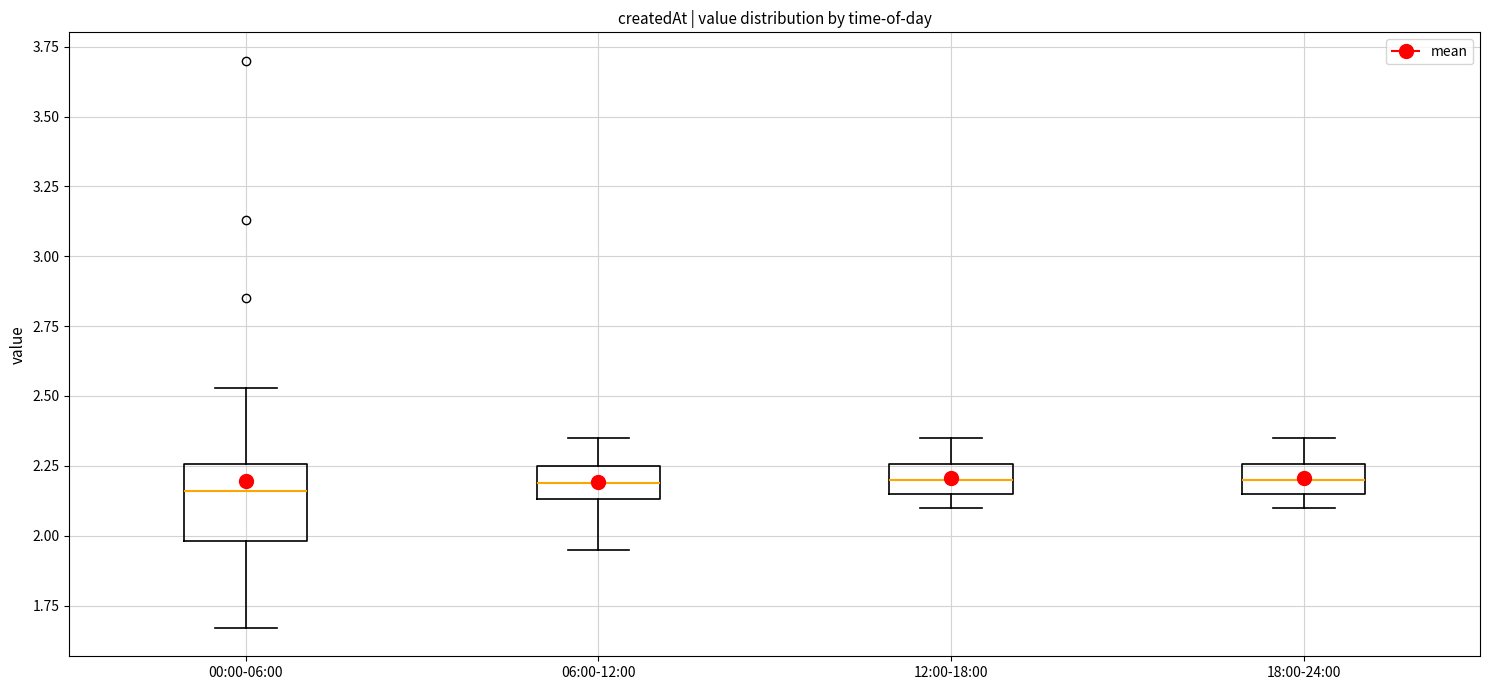

Reading left to right, transcribe this box plot: for each box, give where its median line is, the range the box spans, and where its two whiskers end, as read against the y-axis. The values are not printed on the chart, so give them approximately, as read against the axis.

00:00-06:00: median 2.15, box 2.00 to 2.25, whiskers 1.65 to 2.55
06:00-12:00: median 2.20, box 2.15 to 2.25, whiskers 1.95 to 2.35
12:00-18:00: median 2.20, box 2.15 to 2.25, whiskers 2.10 to 2.35
18:00-24:00: median 2.20, box 2.15 to 2.25, whiskers 2.10 to 2.35